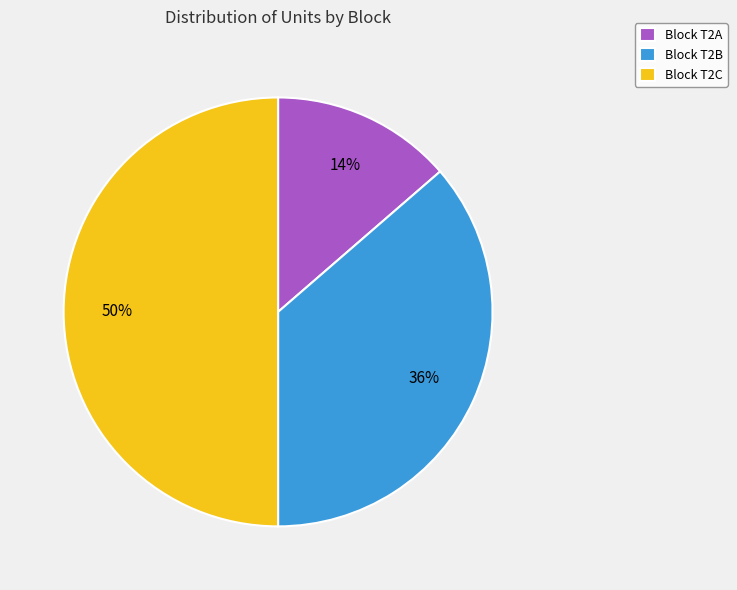

Does Block T2B account for over 50% of the chart?

No